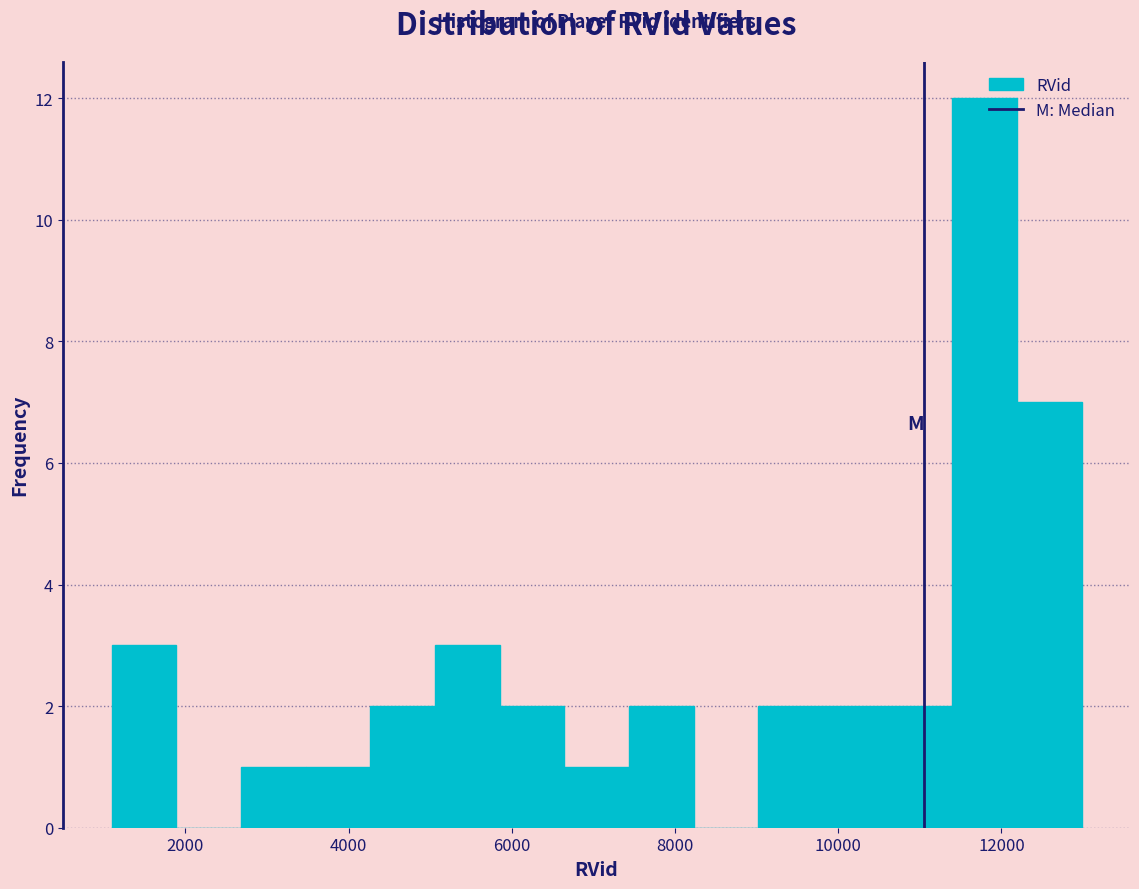

Around what value on the x-axis is the tallest bar? Give the approximate position of its centre, as read against the axis.

11800